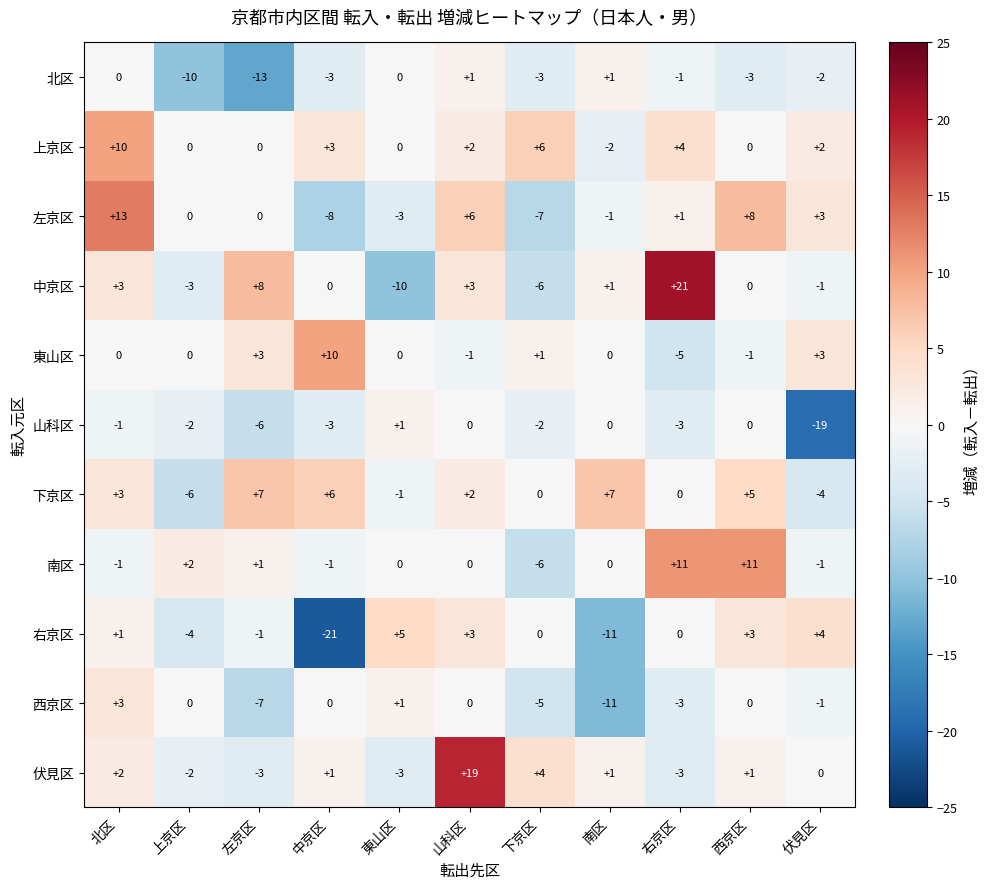

At which category is the sum across all series the highest?

山科区